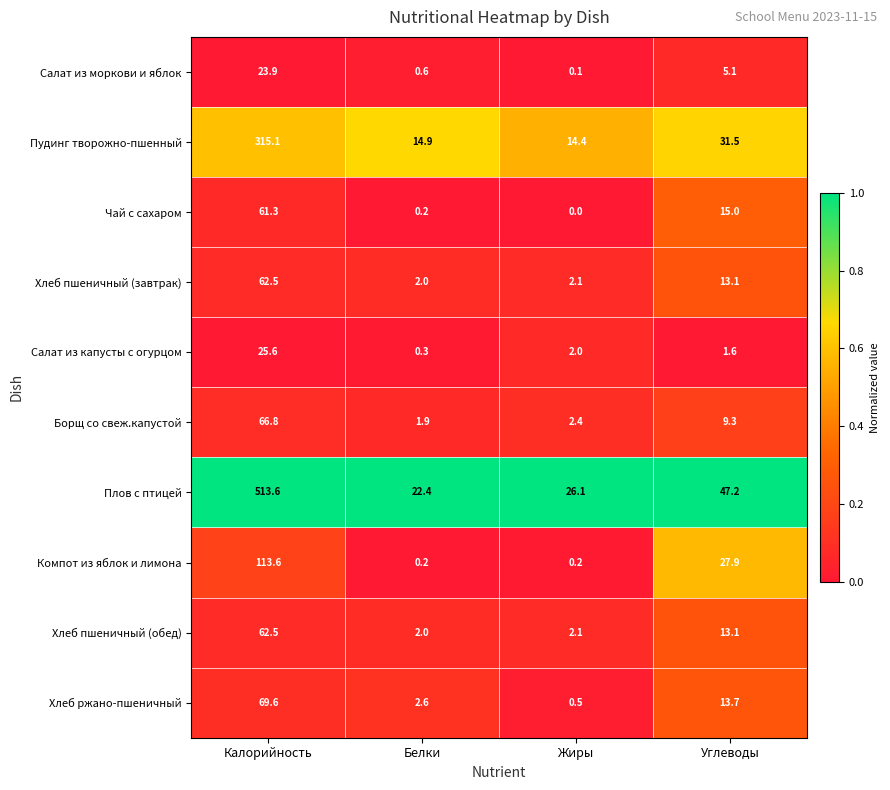

At how many categories does at least one series exceed 0?

4